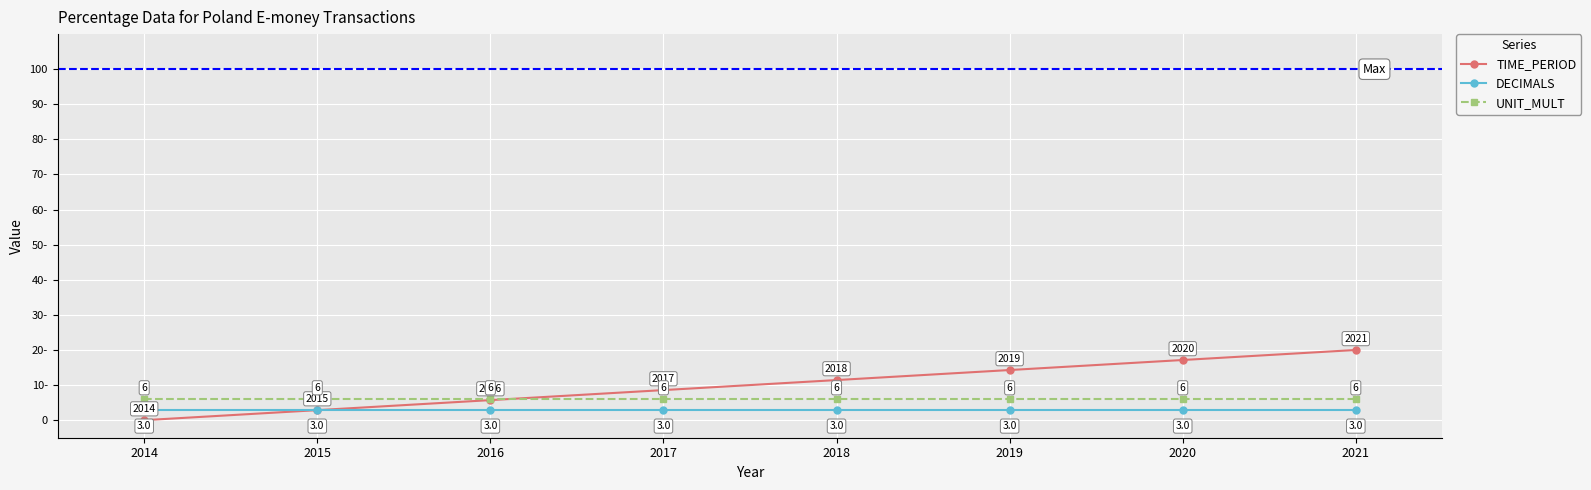

Reading right to left, extract all data points from this chart.

TIME_PERIOD: 2021=20.0	2020=17.1	2019=14.3	2018=11.4	2017=8.6	2016=5.7	2015=2.9	2014=0.0
DECIMALS: 2021=3.0	2020=3.0	2019=3.0	2018=3.0	2017=3.0	2016=3.0	2015=3.0	2014=3.0
UNIT_MULT: 2021=6.0	2020=6.0	2019=6.0	2018=6.0	2017=6.0	2016=6.0	2015=6.0	2014=6.0